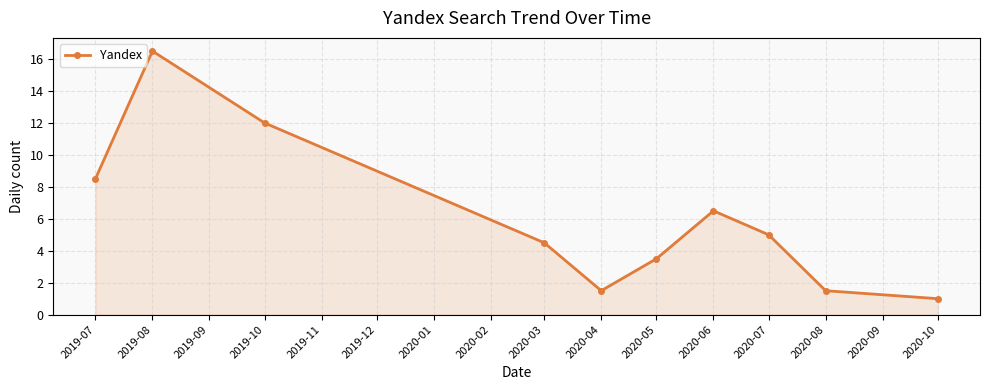

What position from the right is 2020-04?

6